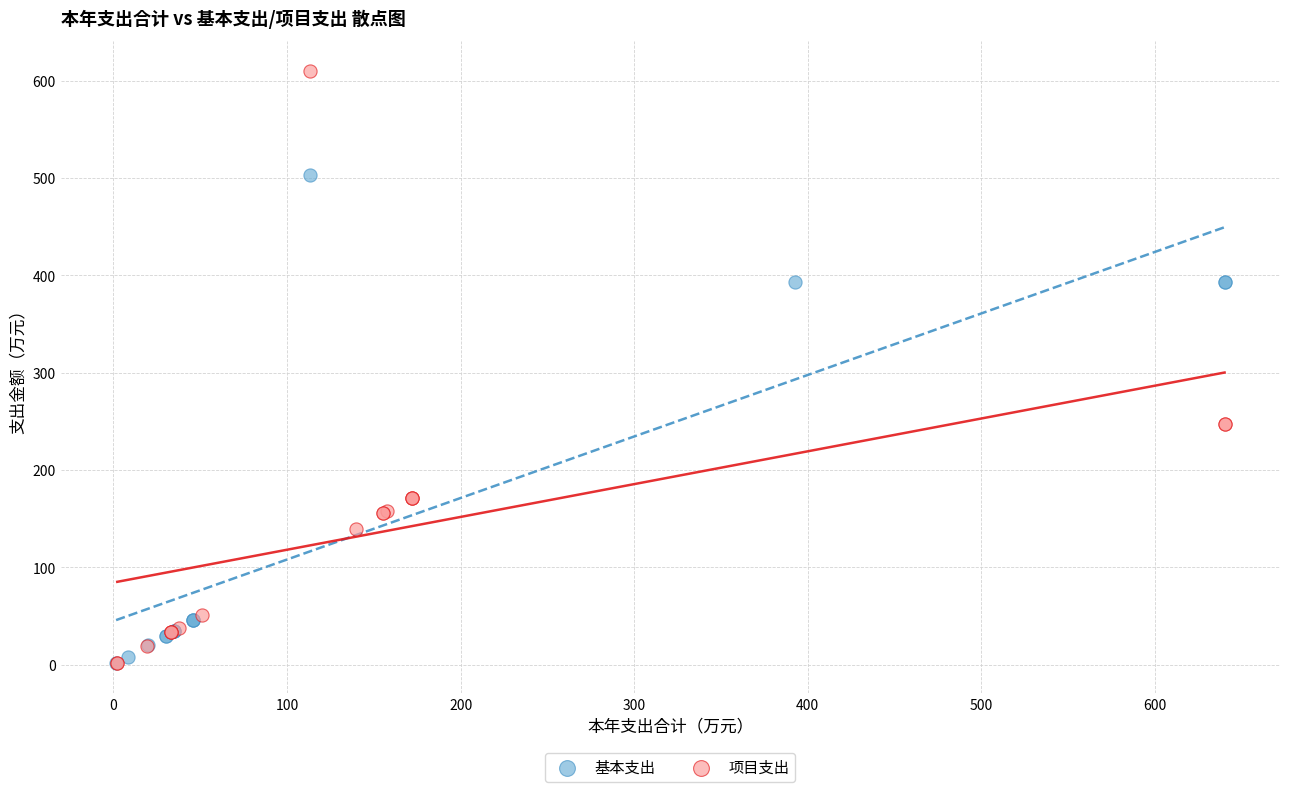

What are all the series names shown in the legend?

基本支出, 项目支出